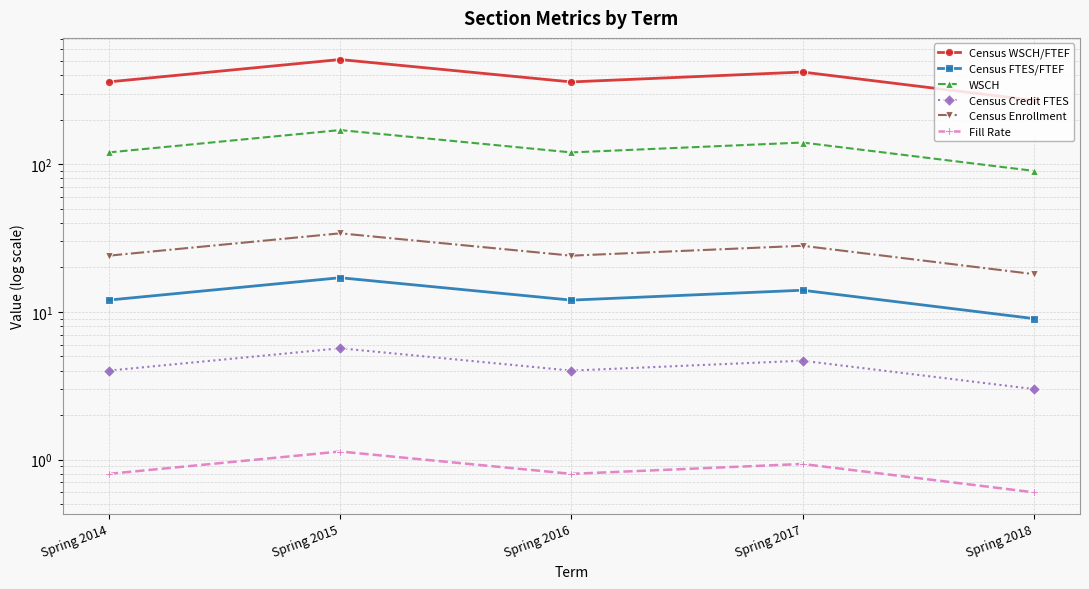

The value of Fill Rate at Spring 2017 is 0.9. True or false?

True